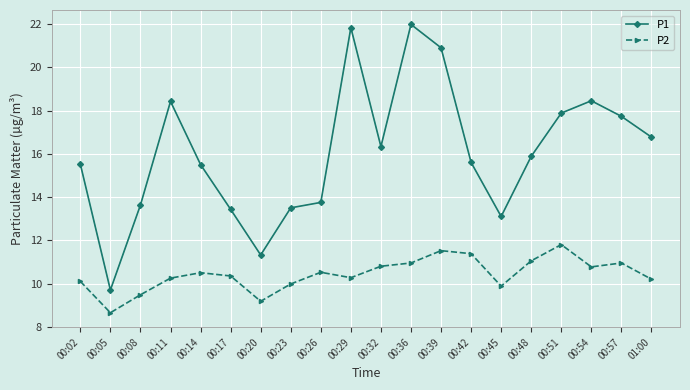

True or false: P2 and P1 intersect in this chart.

False